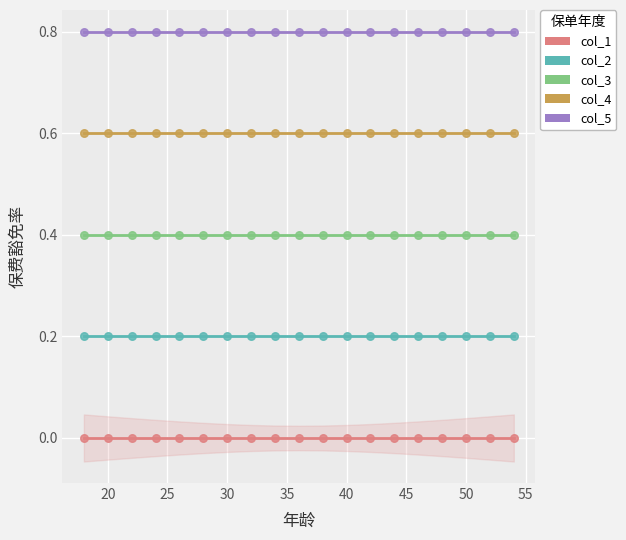

Which series reaches the minimum Y coordinate?

col_1